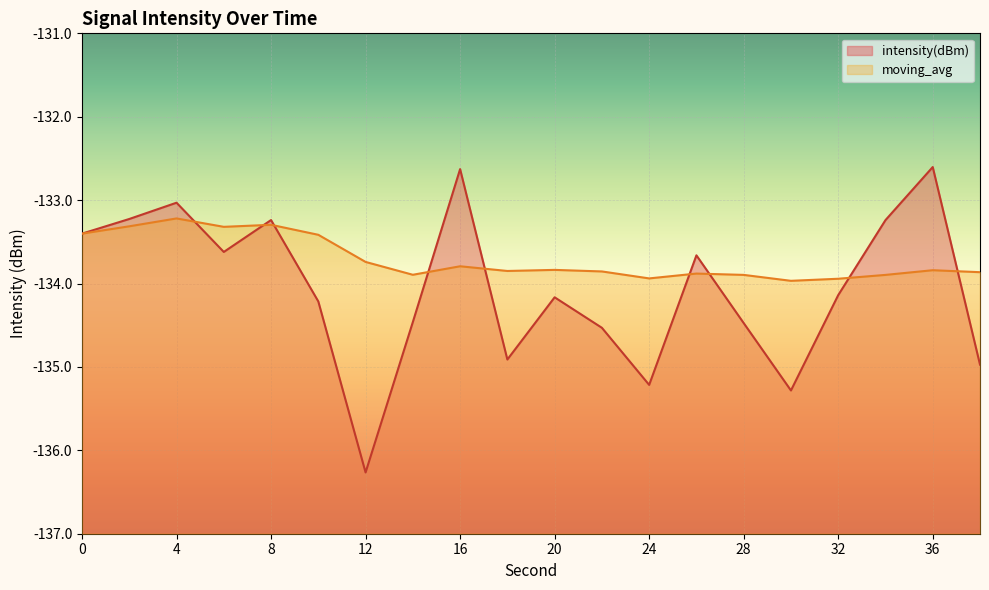

List the series in order of their peak value, lowest first.

moving_avg, intensity(dBm)